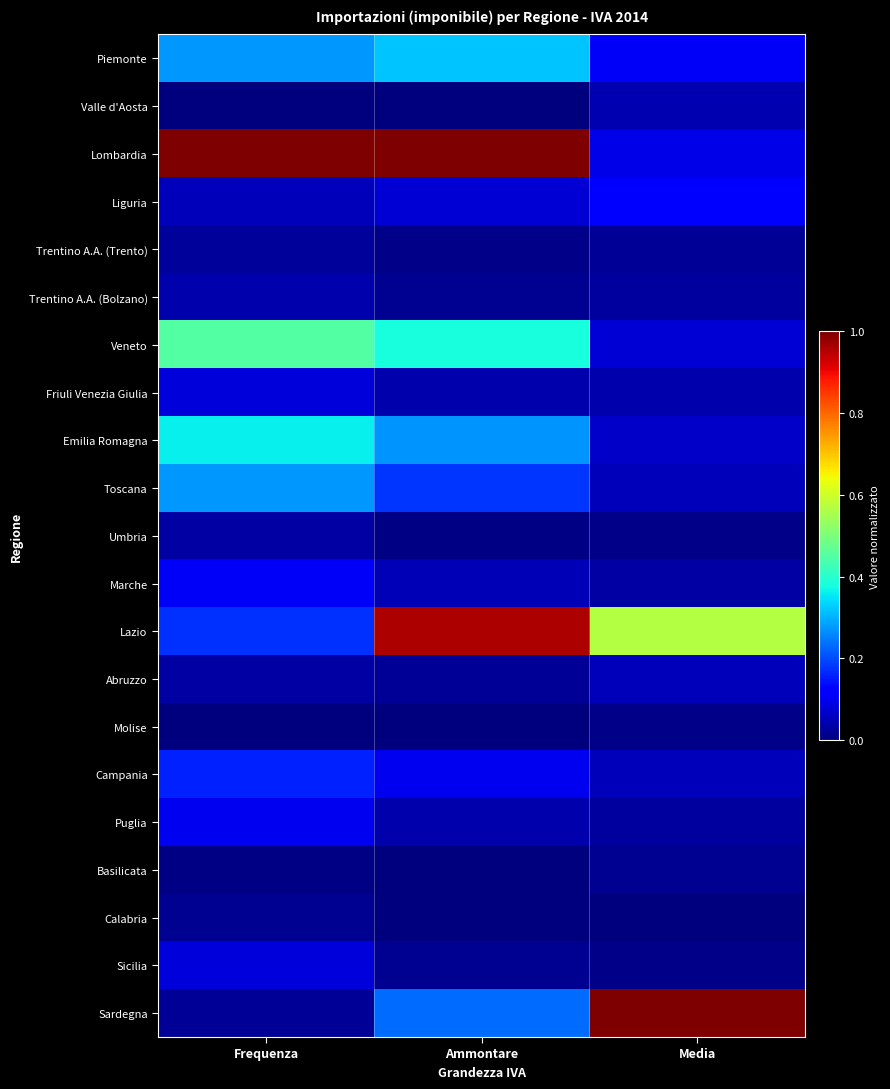

Reading left to right, transcribe all the data shown in this chart.

Piemonte: Frequenza=0.3	Ammontare=0.3	Media=0.1
Valle d'Aosta: Frequenza=0.0	Ammontare=0.0	Media=0.0
Lombardia: Frequenza=1.0	Ammontare=1.0	Media=0.1
Liguria: Frequenza=0.1	Ammontare=0.1	Media=0.1
Trentino A.A. (Trento): Frequenza=0.0	Ammontare=0.0	Media=0.0
Trentino A.A. (Bolzano): Frequenza=0.0	Ammontare=0.0	Media=0.0
Veneto: Frequenza=0.5	Ammontare=0.4	Media=0.1
Friuli Venezia Giulia: Frequenza=0.1	Ammontare=0.0	Media=0.0
Emilia Romagna: Frequenza=0.4	Ammontare=0.3	Media=0.1
Toscana: Frequenza=0.3	Ammontare=0.2	Media=0.1
Umbria: Frequenza=0.0	Ammontare=0.0	Media=0.0
Marche: Frequenza=0.1	Ammontare=0.0	Media=0.0
Lazio: Frequenza=0.2	Ammontare=1.0	Media=0.6
Abruzzo: Frequenza=0.0	Ammontare=0.0	Media=0.1
Molise: Frequenza=0.0	Ammontare=0.0	Media=0.0
Campania: Frequenza=0.2	Ammontare=0.1	Media=0.1
Puglia: Frequenza=0.1	Ammontare=0.0	Media=0.0
Basilicata: Frequenza=0.0	Ammontare=0.0	Media=0.0
Calabria: Frequenza=0.0	Ammontare=0.0	Media=0.0
Sicilia: Frequenza=0.1	Ammontare=0.0	Media=0.0
Sardegna: Frequenza=0.0	Ammontare=0.2	Media=1.0